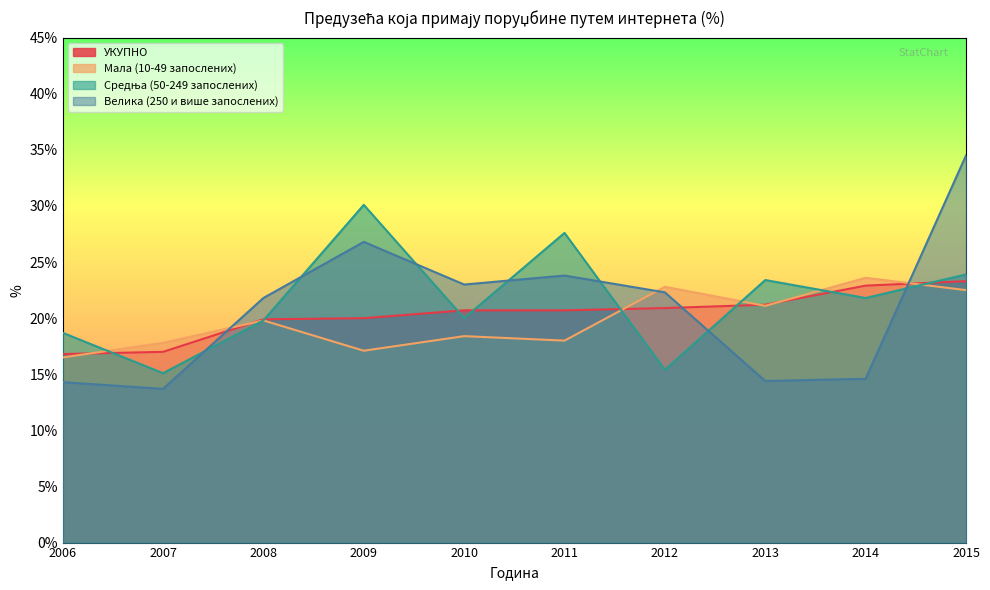

Where is Велика (250 и више запослених) nearest to the value 24?

2011